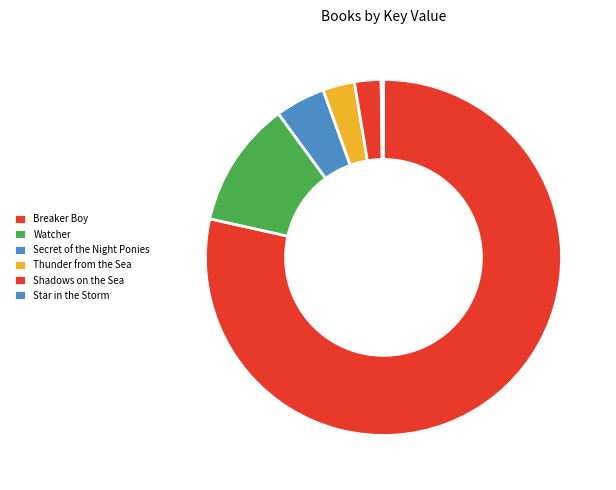

To the nearest percent, what is the combined percentage of Secret of the Night Ponies and Star in the Storm?

5%